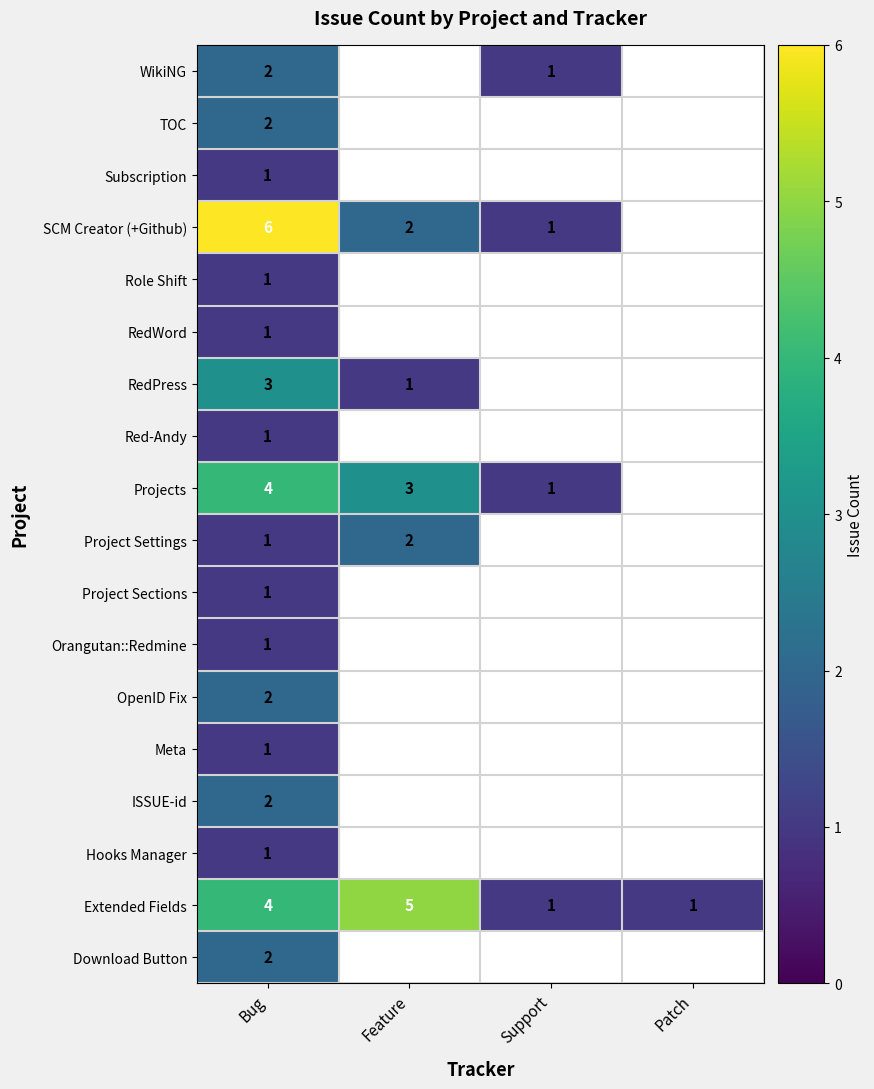

True or false: Extended Fields has a value of 1 at Patch.

True